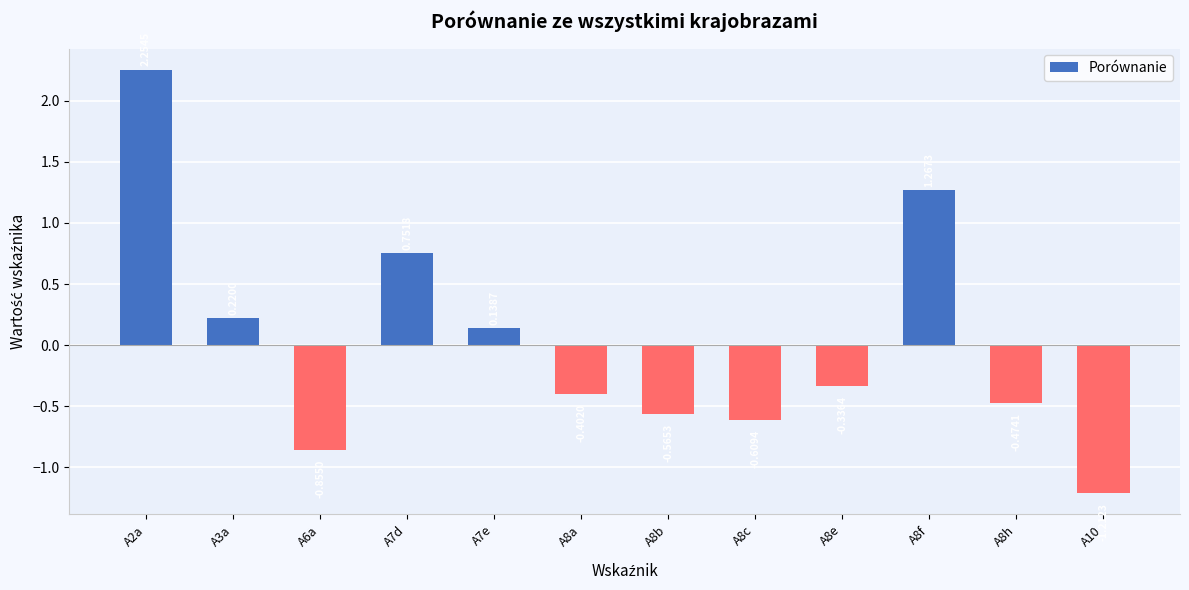

How many bars are there in total?

12